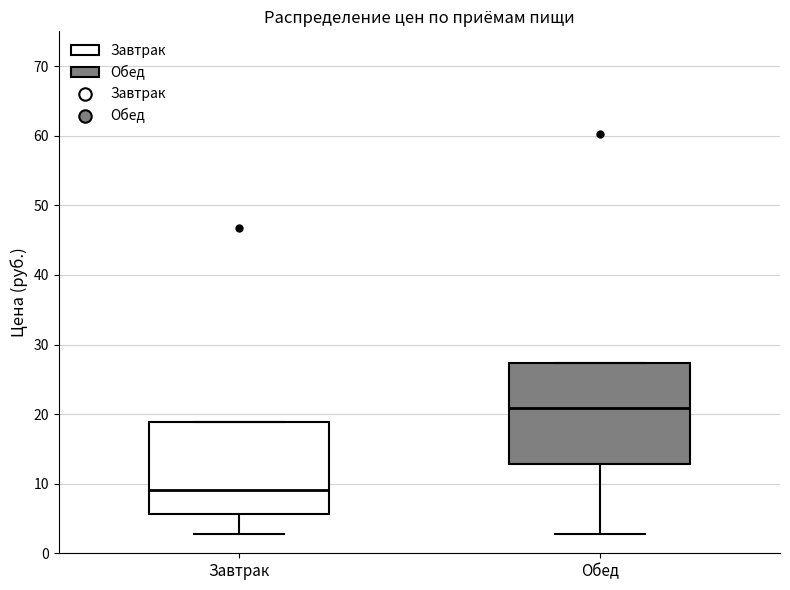

Where does the median line of the box for Обед sit on the y-axis? The values are not printed on the chart, so give them approximately, as read against the axis.

21